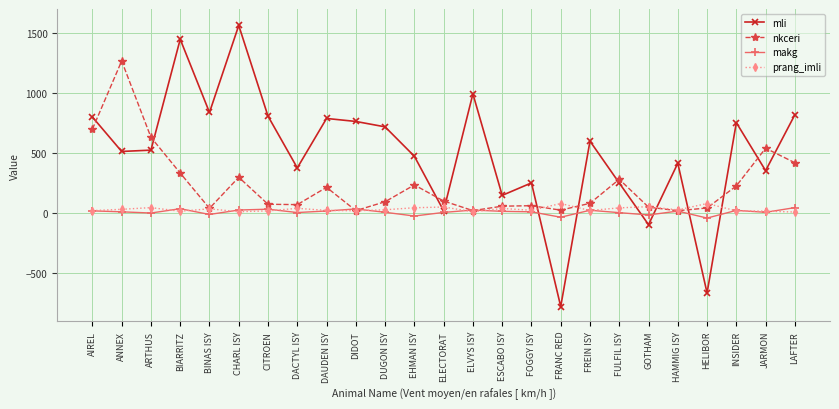

After their last crossing, which series has the higher values: prang_imli or mli?

mli